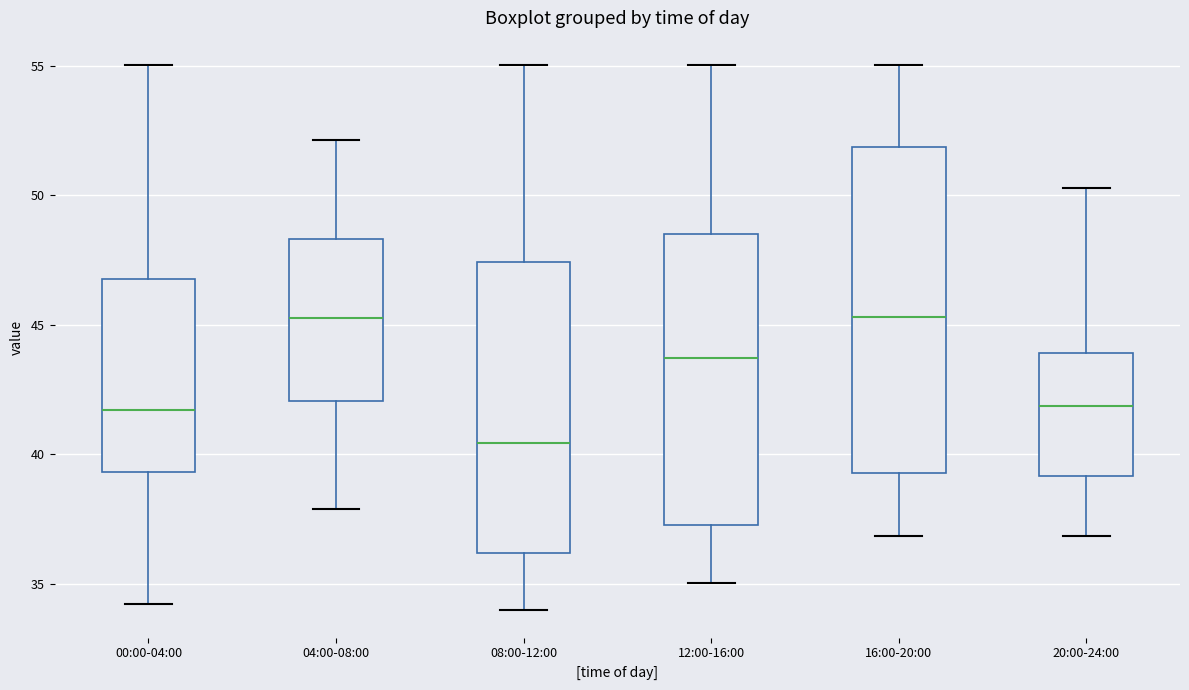

Reading left to right, read every box against the y-axis: the position of its median line, the range the box covers, and the ends of its whiskers. The values are not printed on the chart, so give them approximately, as read against the axis.

00:00-04:00: median 41.5, box 39.5 to 47.0, whiskers 34.0 to 55.0
04:00-08:00: median 45.5, box 42.0 to 48.5, whiskers 38.0 to 52.0
08:00-12:00: median 40.5, box 36.0 to 47.5, whiskers 34.0 to 55.0
12:00-16:00: median 43.5, box 37.5 to 48.5, whiskers 35.0 to 55.0
16:00-20:00: median 45.5, box 39.5 to 52.0, whiskers 37.0 to 55.0
20:00-24:00: median 42.0, box 39.0 to 44.0, whiskers 37.0 to 50.5